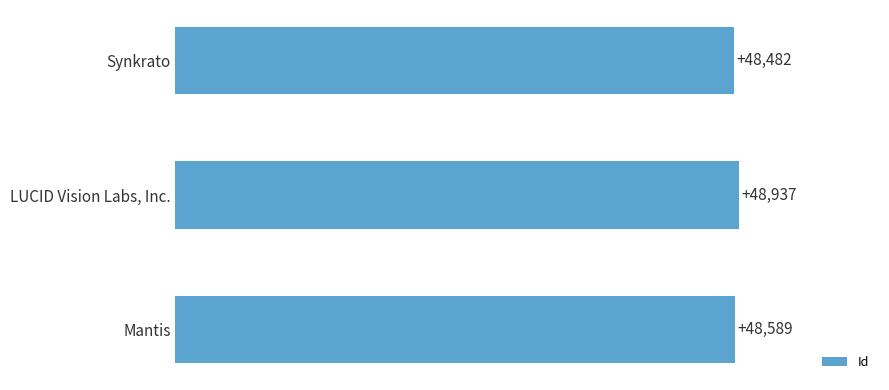

Count the number of data series in this chart.

1